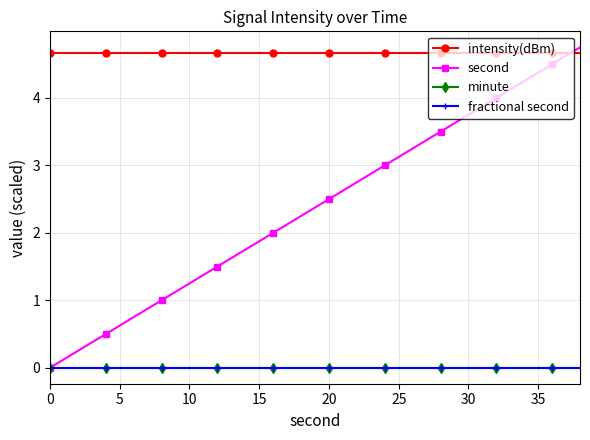

Is this an area chart (filled region under the line)?

No